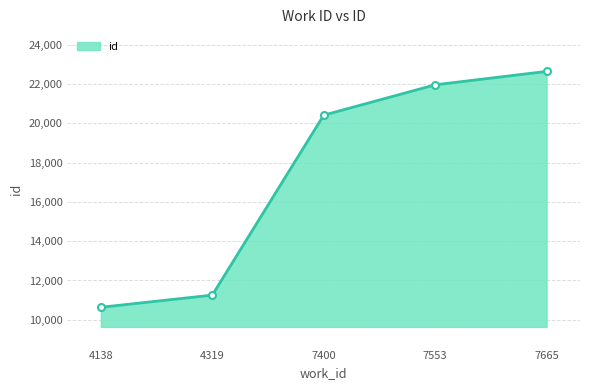

The chart shows a value of 2238 at 4138. True or false?

False